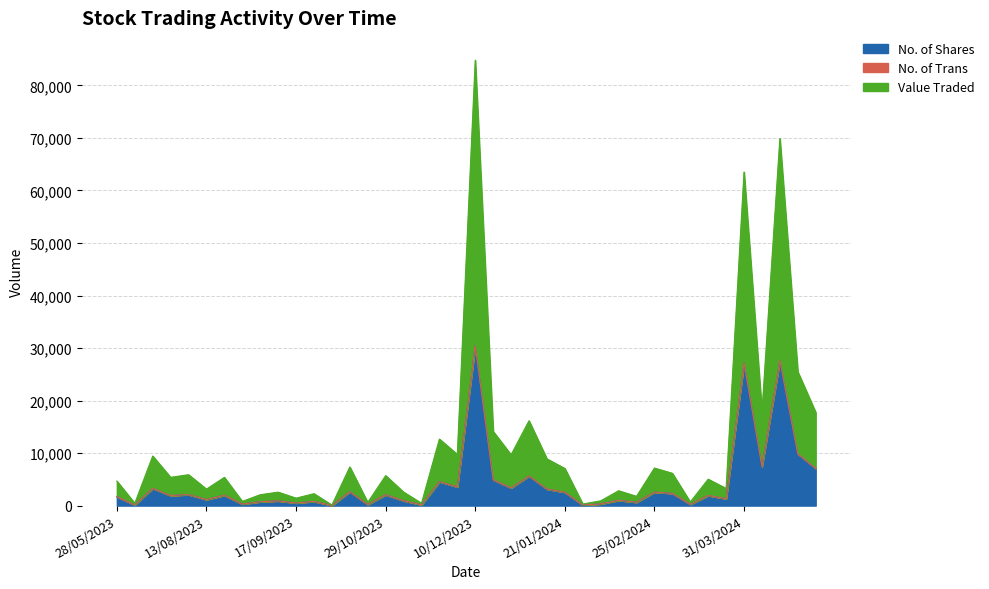

Which series has the widest spread of values?

Value Traded